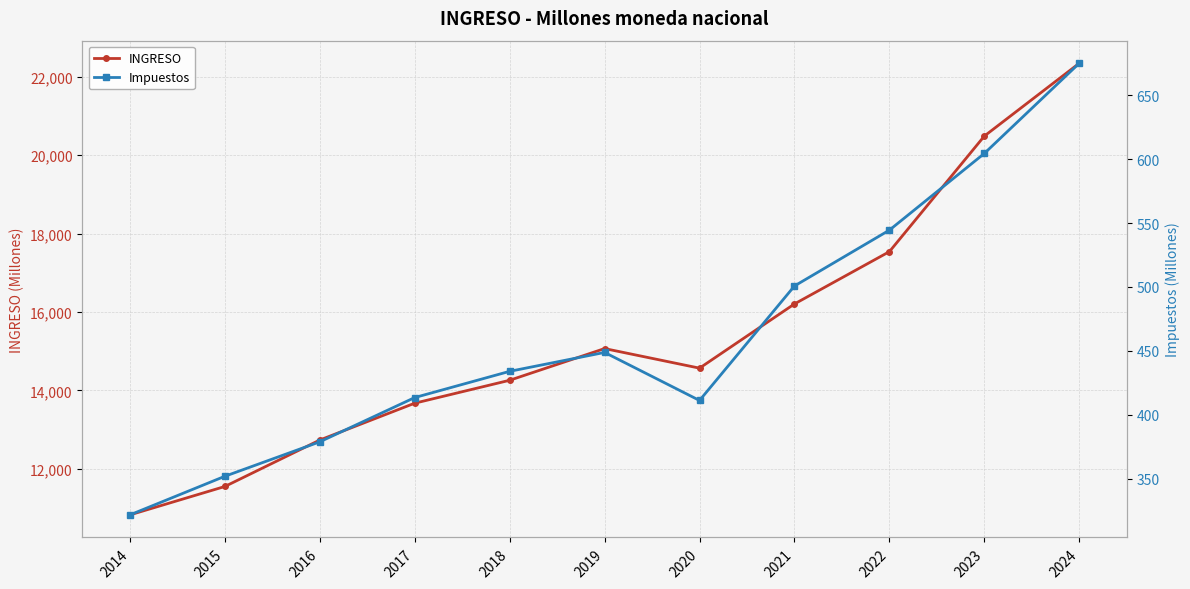

True or false: INGRESO and Impuestos cross at least once.

False